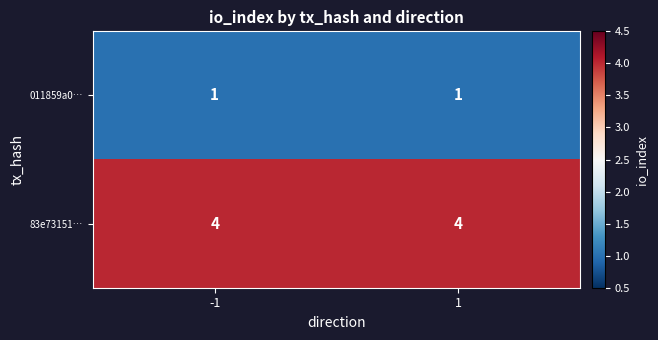

What is the sum of all 83e73151… values?

8